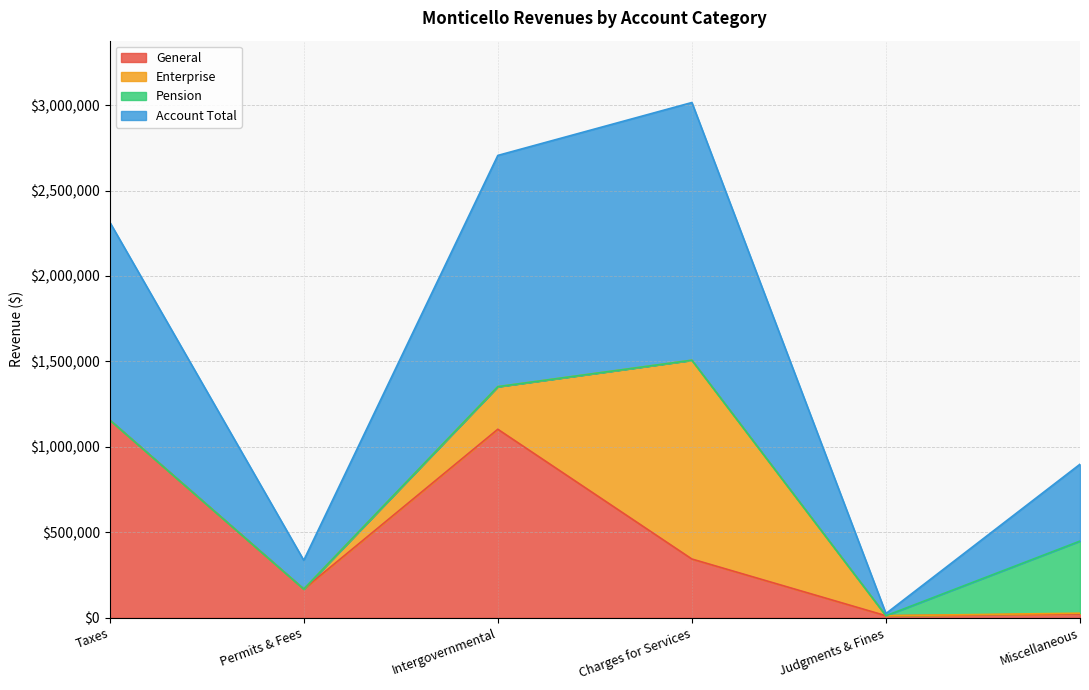

At which category is the sum across all series the highest?

Charges for Services